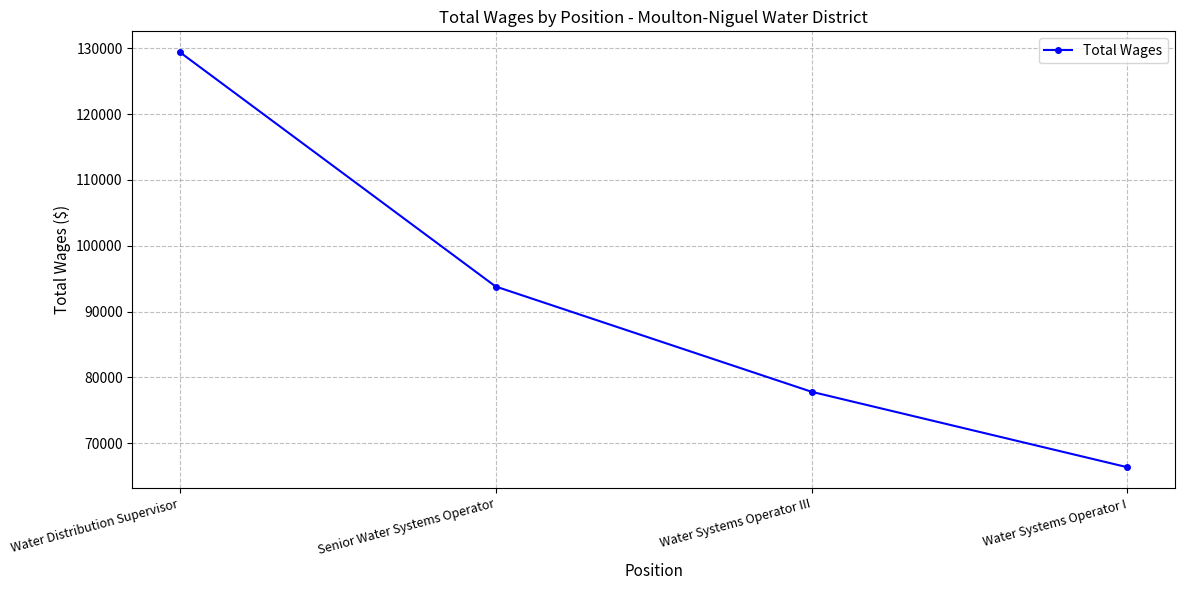

What is the maximum value shown in the chart?

129401